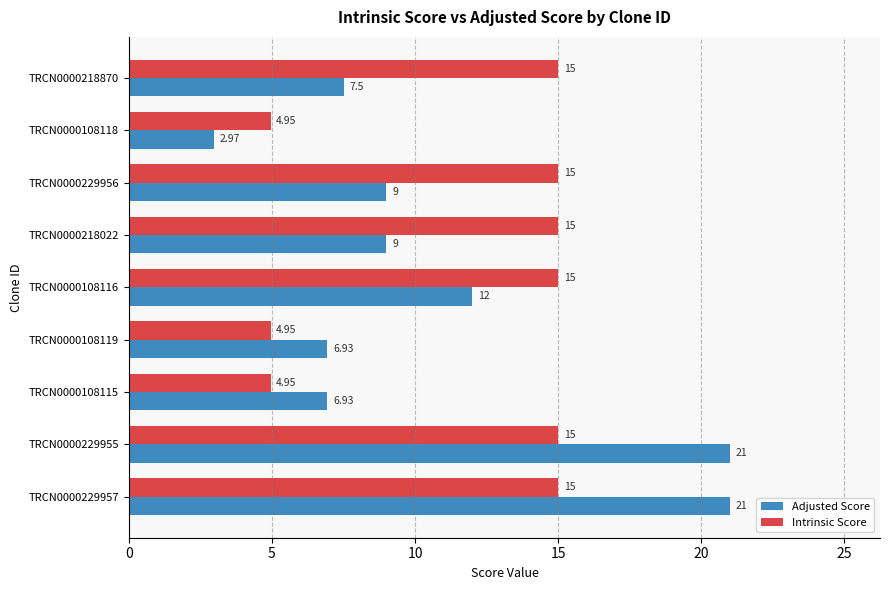

What is the difference between the maximum and minimum values in the Adjusted Score series?

18.0